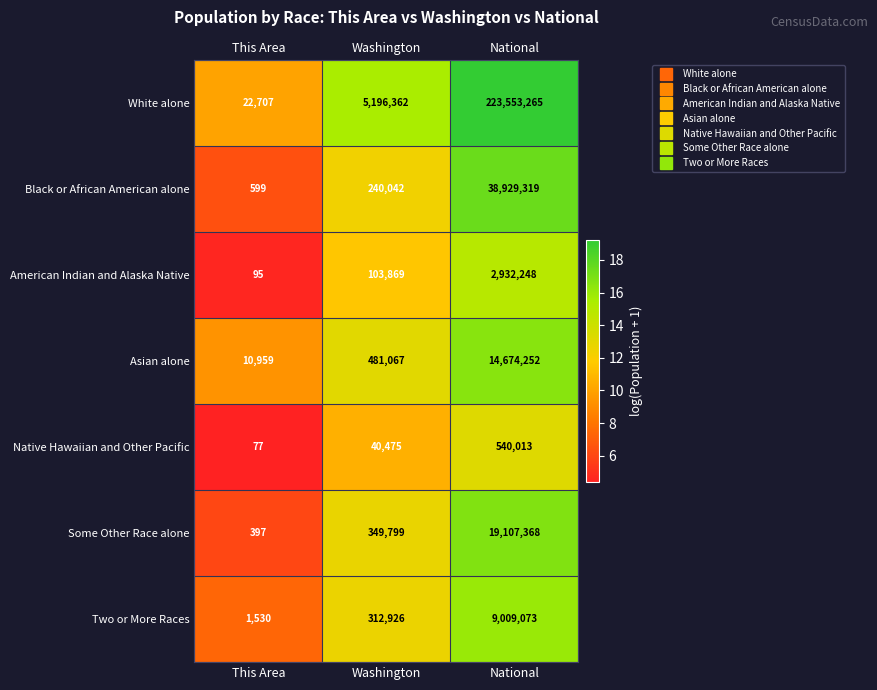

True or false: Two or More Races has a value of 9009073 at National.

True